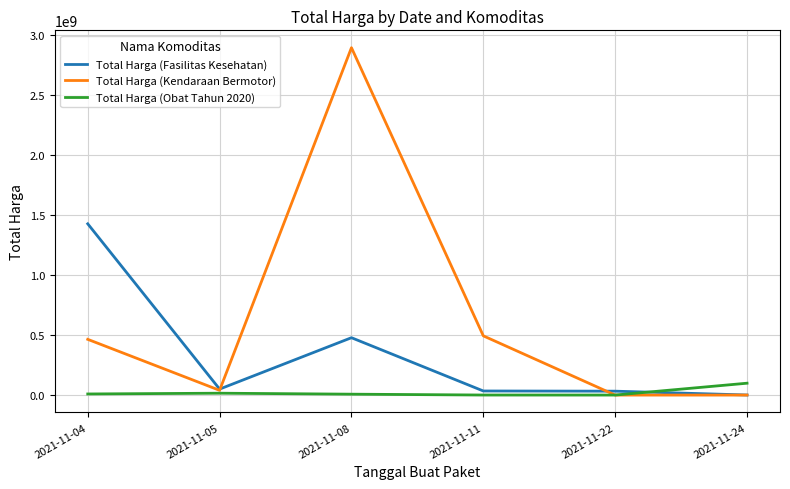

What is the sum of all Total Harga (Obat Tahun 2020) values?

131279370